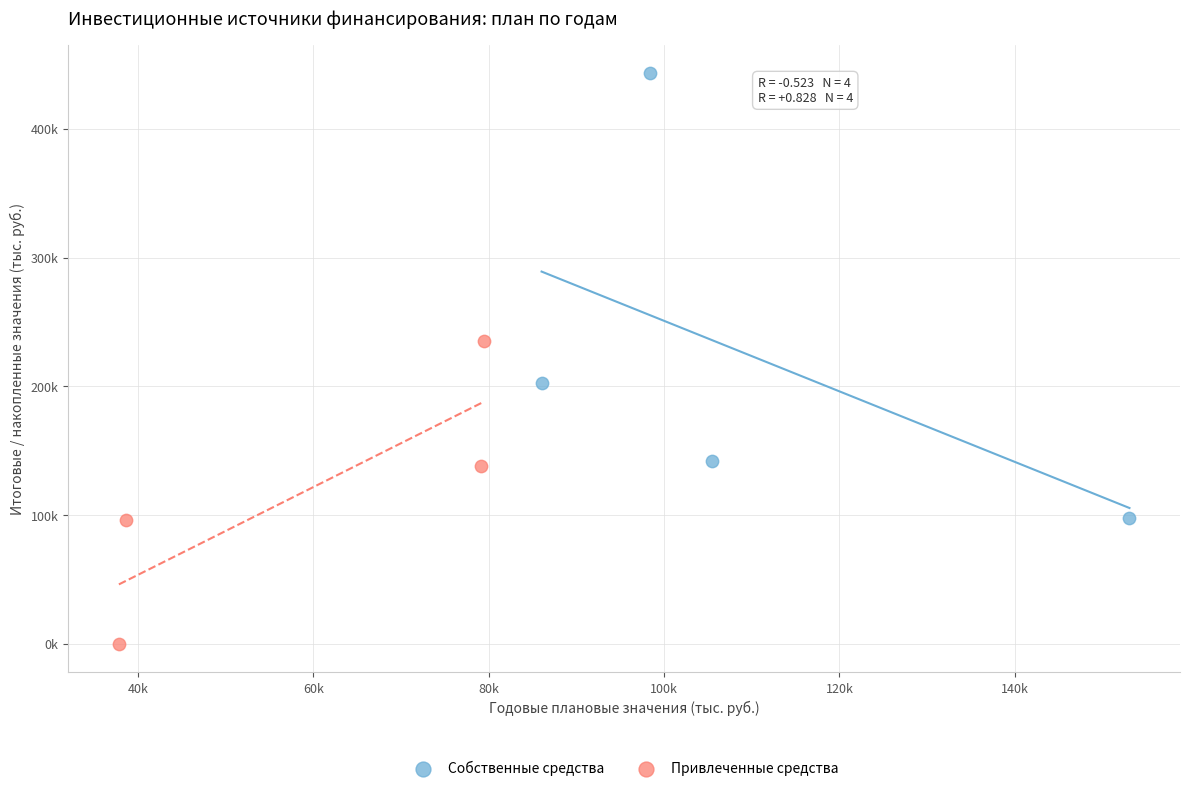

Which series reaches the minimum Y coordinate?

Привлеченные средства